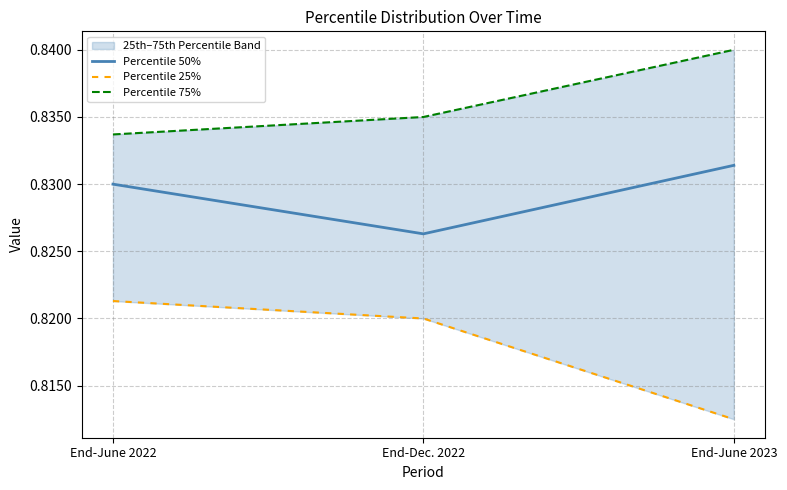

List the labels in order of Percentile 75% value, largest first.

End-June 2023, End-Dec. 2022, End-June 2022